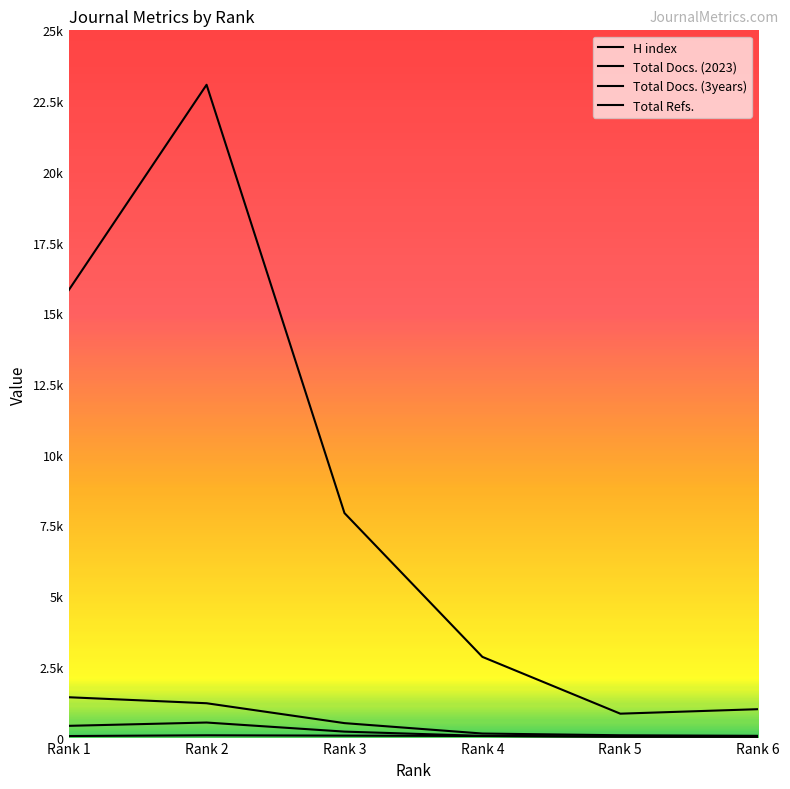

Reading right to left, what are all the values shown in this chart?

H index: Rank 6=36	Rank 5=33	Rank 4=56	Rank 3=69	Rank 2=81	Rank 1=55
Total Docs. (2023): Rank 6=25	Rank 5=35	Rank 4=59	Rank 3=211	Rank 2=532	Rank 1=415
Total Docs. (3years): Rank 6=62	Rank 5=82	Rank 4=143	Rank 3=511	Rank 2=1214	Rank 1=1426
Total Refs.: Rank 6=1004	Rank 5=845	Rank 4=2853	Rank 3=7936	Rank 2=23076	Rank 1=15813